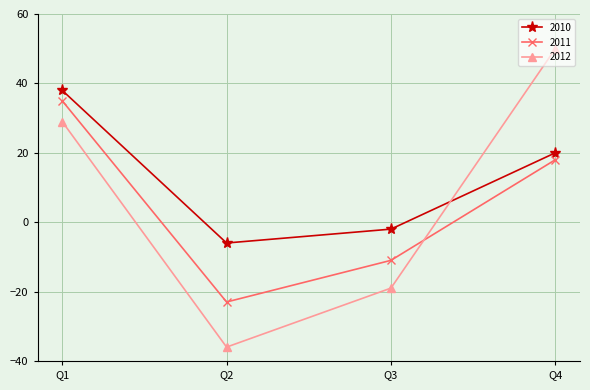

The 2011 series shows -23 at Q2. True or false?

True